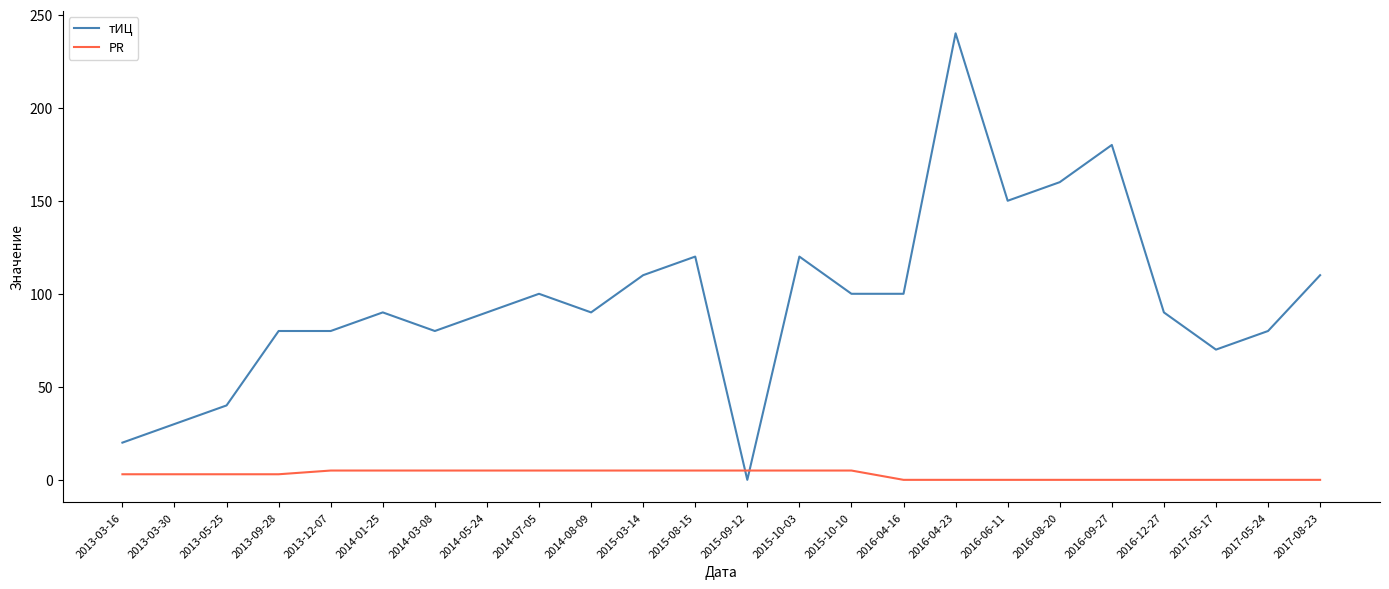

True or false: тИЦ and PR intersect in this chart.

True